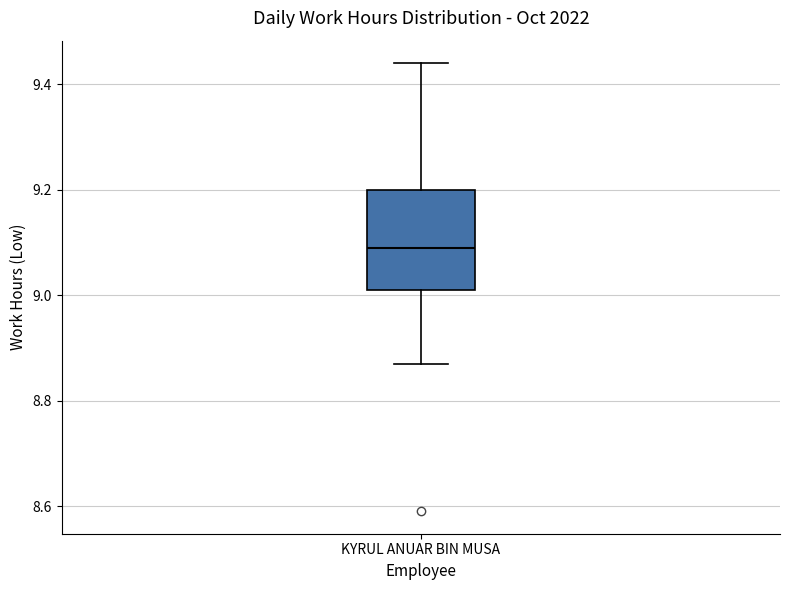

Where does the median line of the box for KYRUL ANUAR BIN MUSA sit on the y-axis? The values are not printed on the chart, so give them approximately, as read against the axis.

9.10